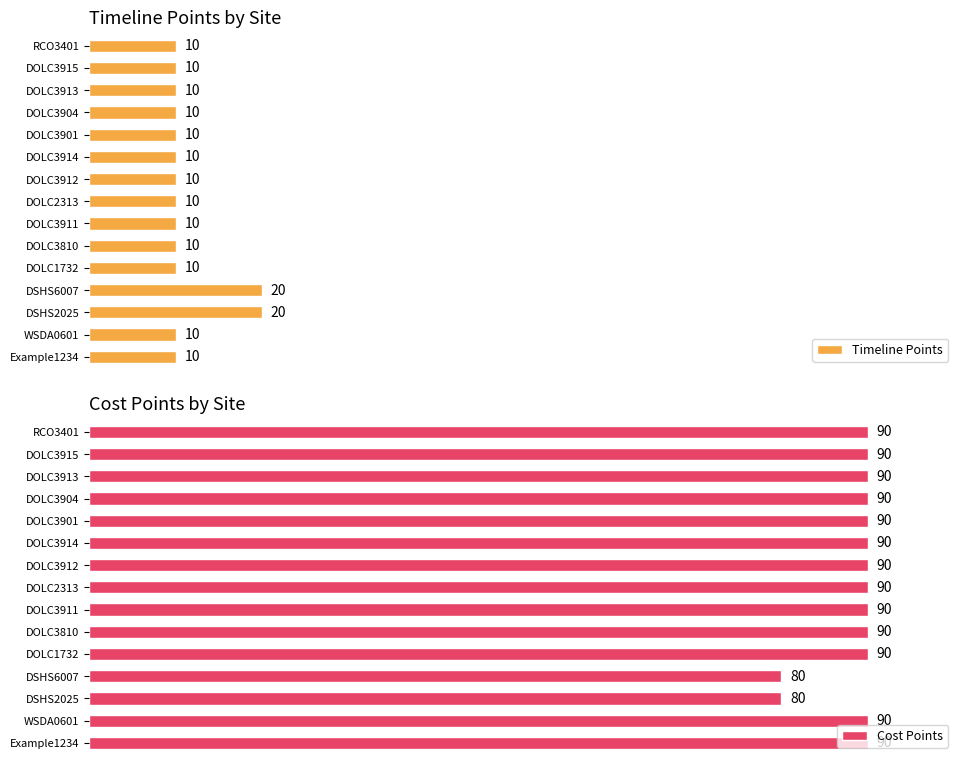

At RCO3401, list the series in order from largest to smallest.

Cost Points, Timeline Points